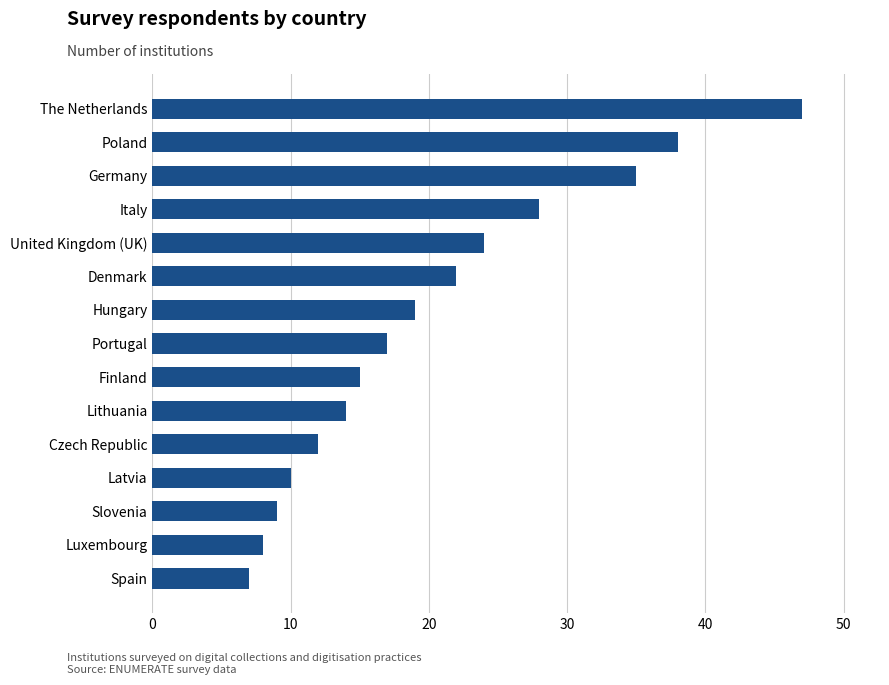

True or false: the data shows 6 at Italy.

False